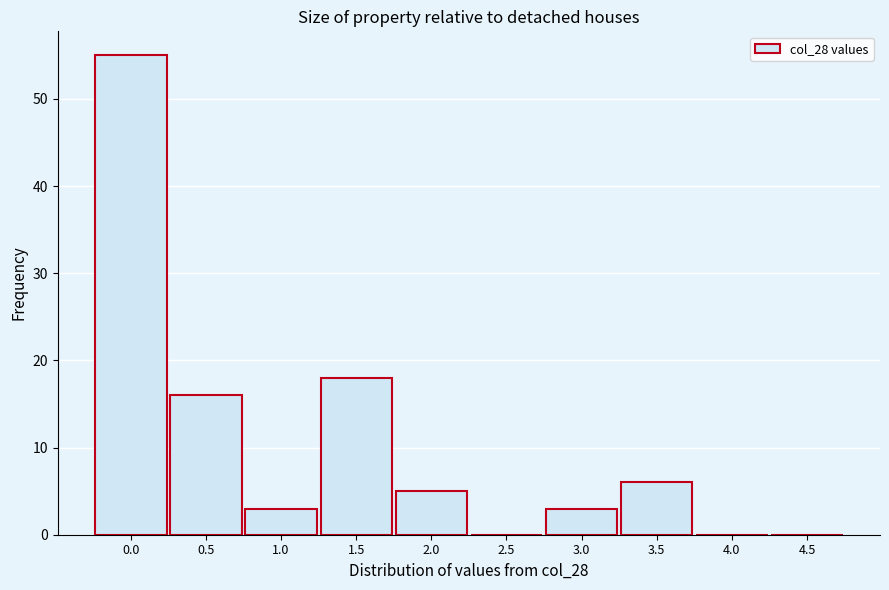

Reading left to right, transcribe all the data shown in this chart.

0.0=55	0.5=16	1.0=3	1.5=18	2.0=5	2.5=0	3.0=3	3.5=6	4.0=0	4.5=0